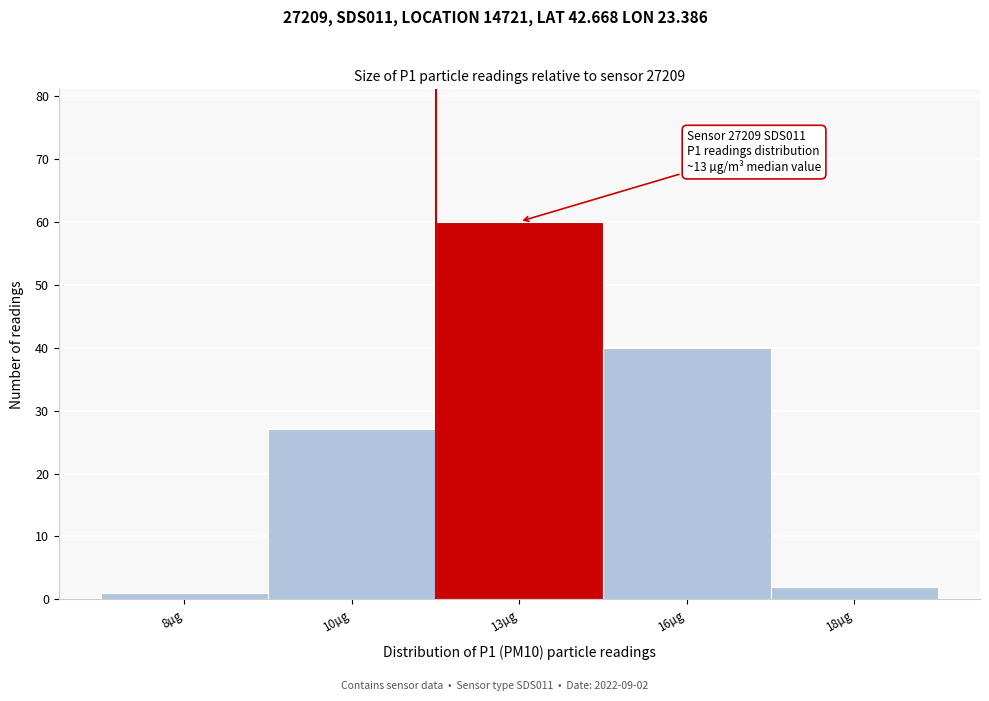

Reading right to left, what are all the values shown in this chart?

2	40	60	27	1